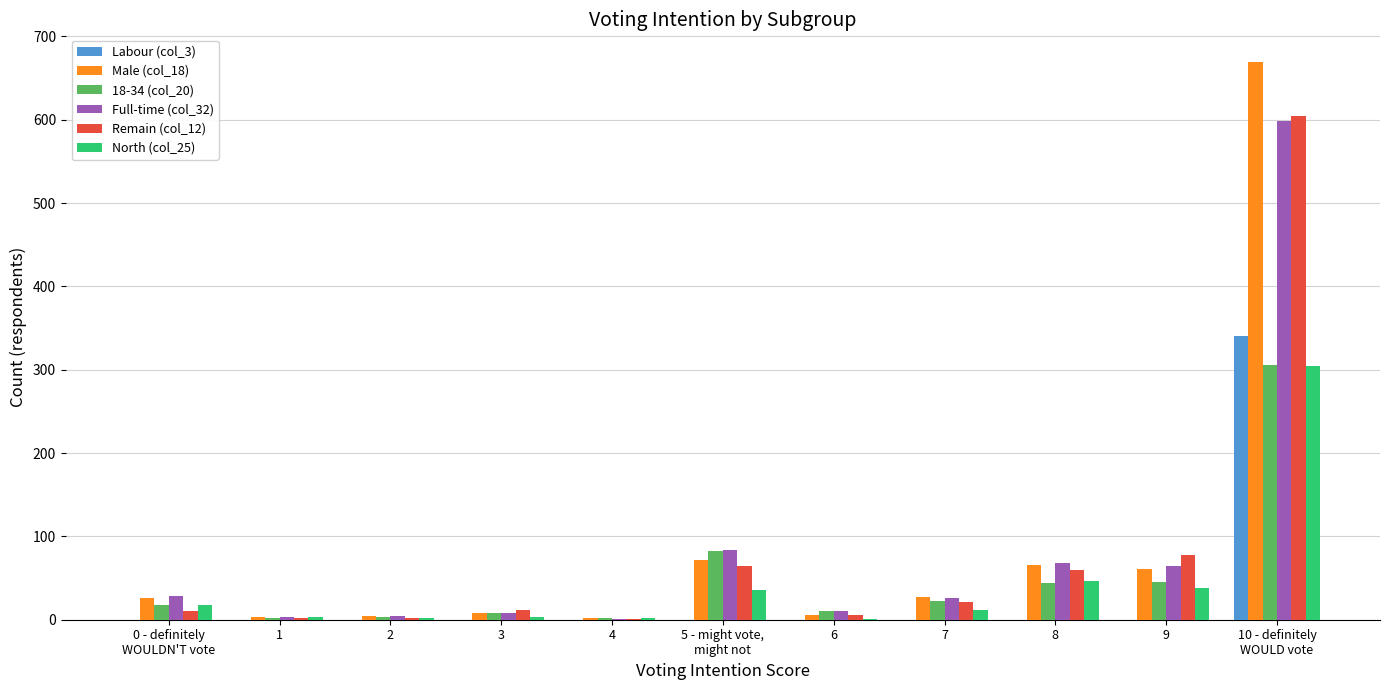

Is the value of Remain (col_12) at 7 greater than the value of Full-time (col_32) at 4?

Yes